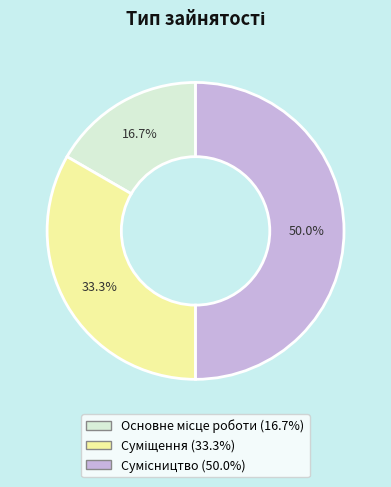

How many segments does this pie chart have?

3